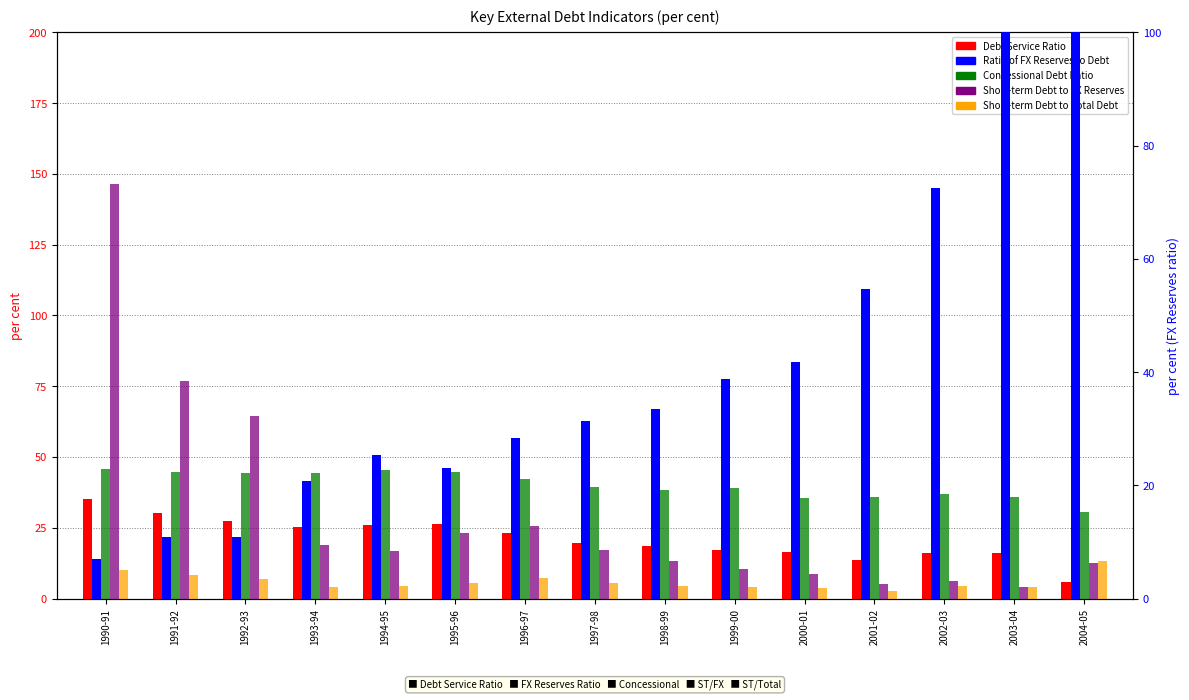

Where does the Concessional Debt Ratio series first go above 39?

1990-91